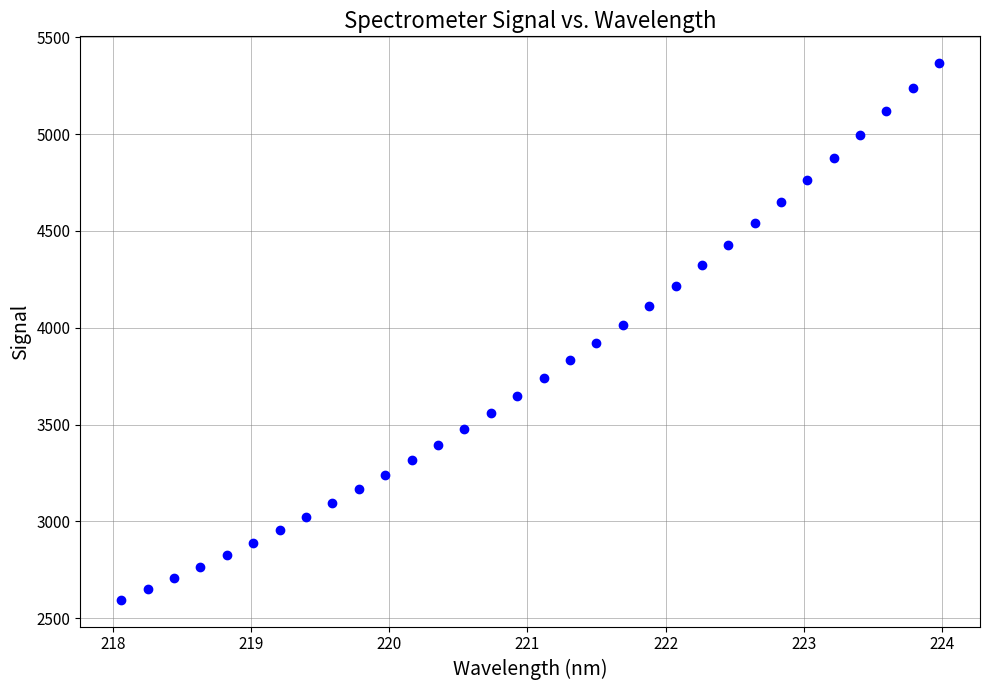

What is the range of Y values (max minus min)?

2771.8